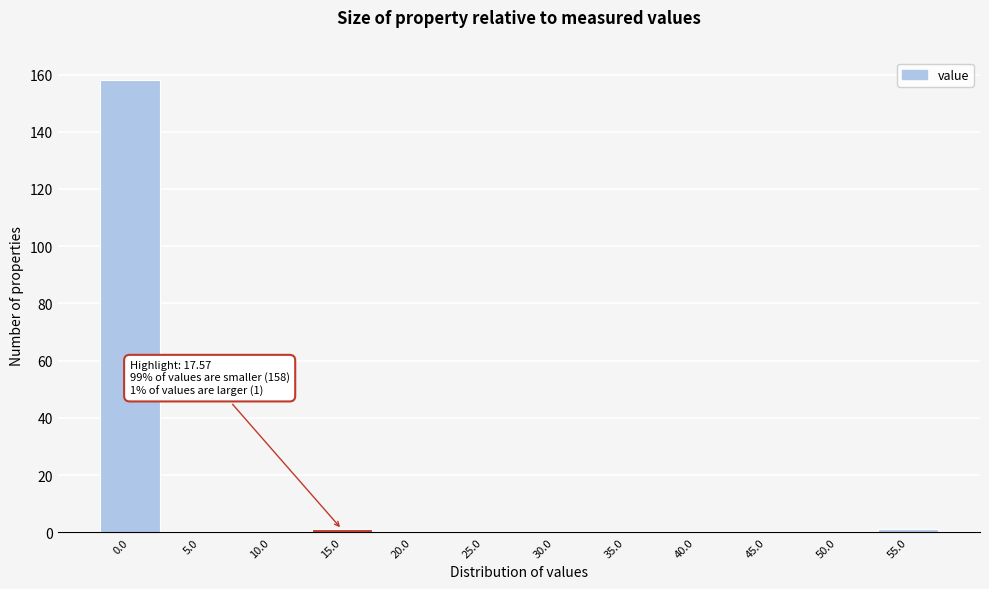

Reading left to right, extract all data points from this chart.

0.0=158	5.0=0	10.0=0	15.0=1	20.0=0	25.0=0	30.0=0	35.0=0	40.0=0	45.0=0	50.0=0	55.0=1